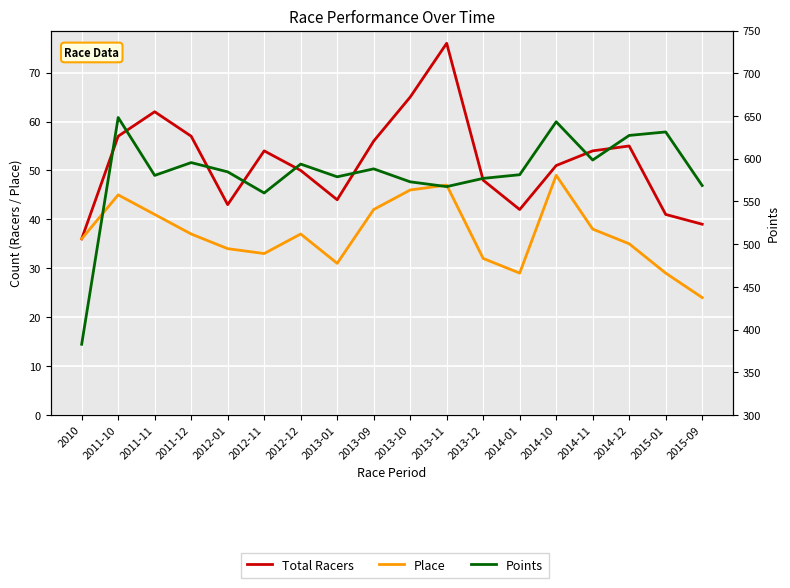

At which category does Points reach its first local valley?

2011-11